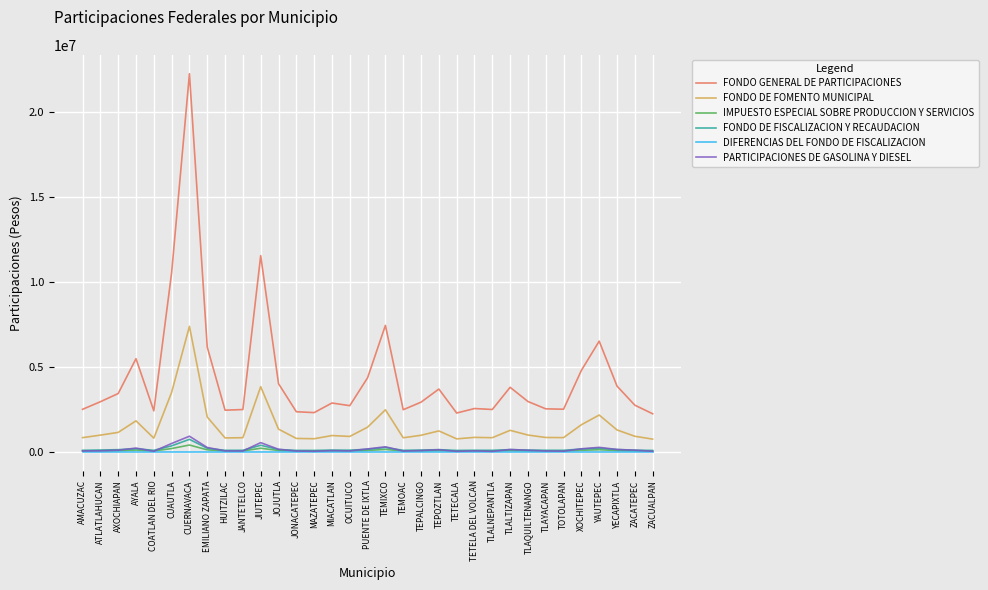

Which series has the widest spread of values?

FONDO GENERAL DE PARTICIPACIONES